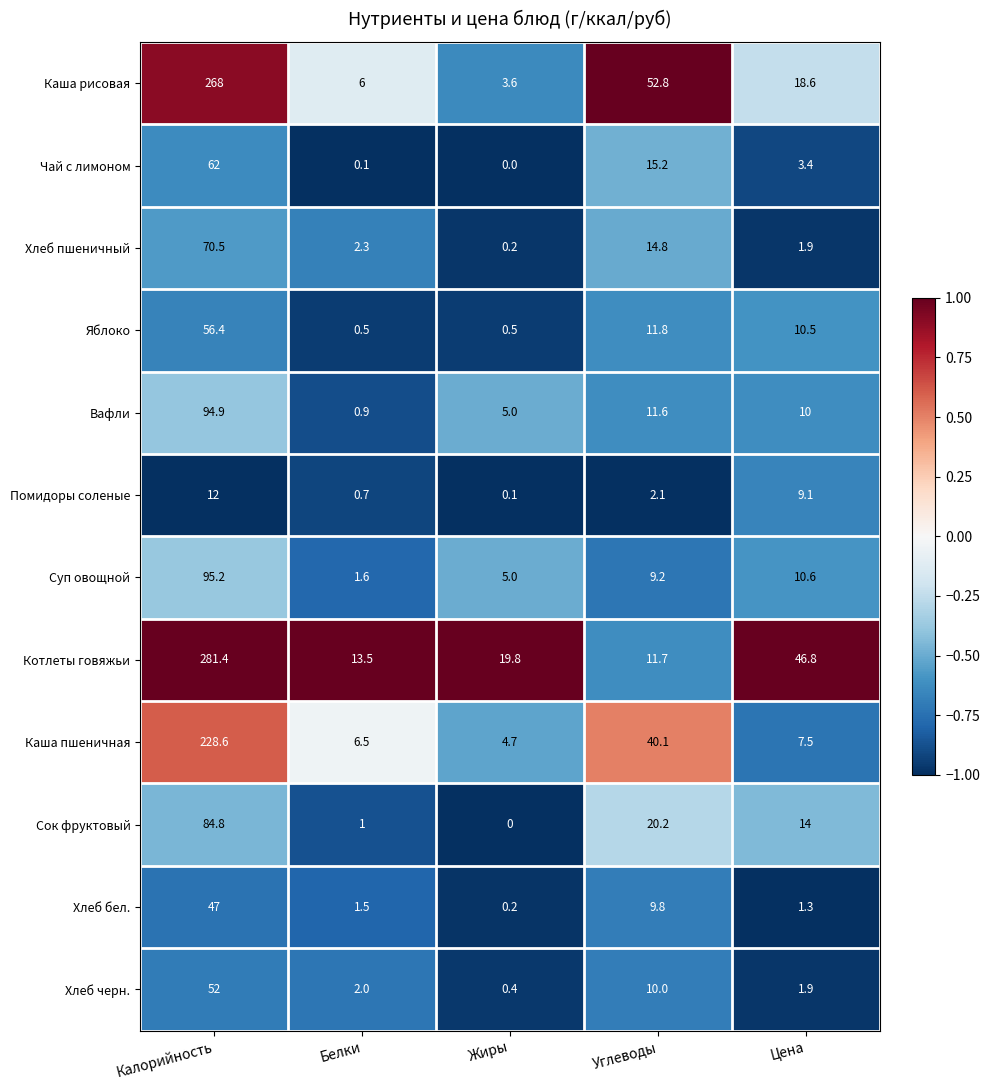

What is the total value across all series at Калорийность?

1352.8